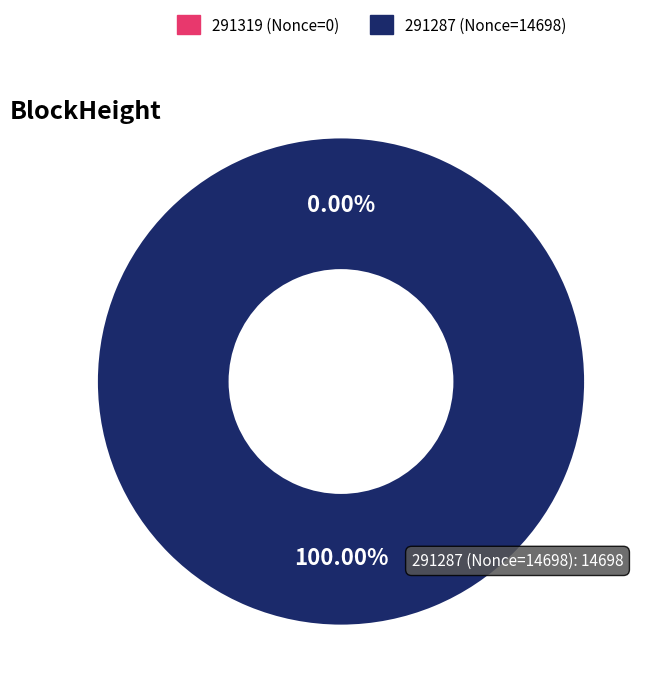

True or false: 291319 accounts for 13% of the total.

False